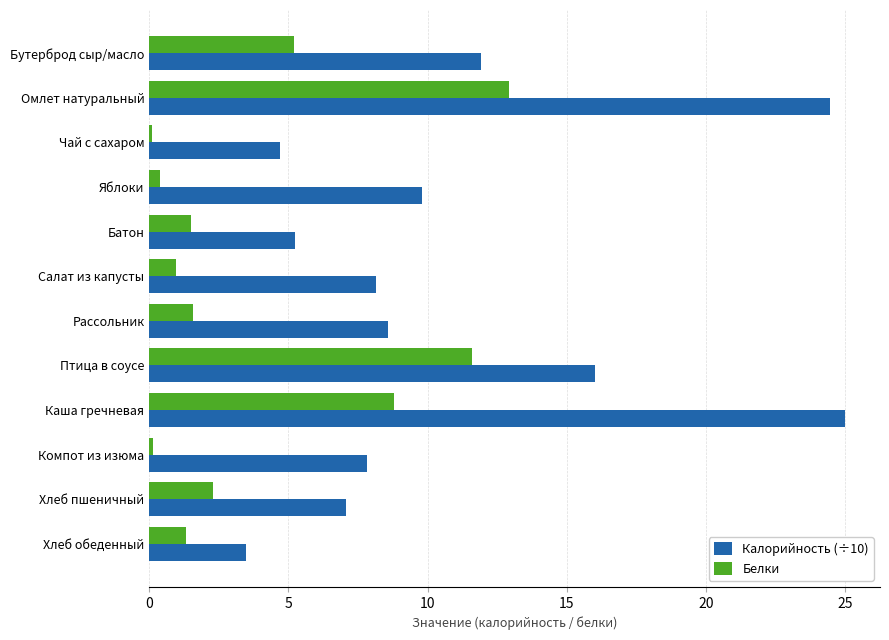

Rank the series by their maximum value, from highest to lowest.

Калорийность (÷10), Белки